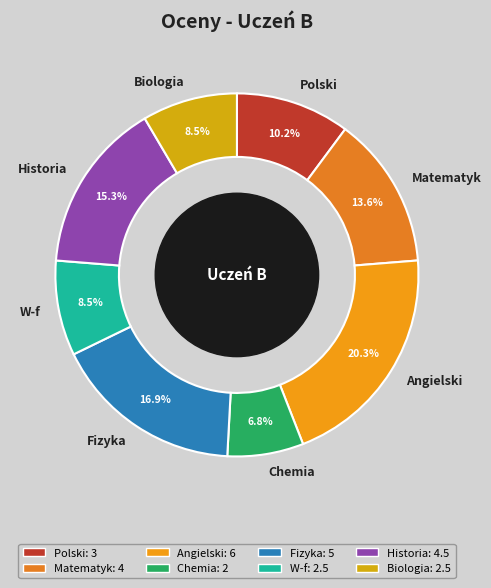

To the nearest percent, what is the difference between the Fizyka and Chemia slice percentages?

10%